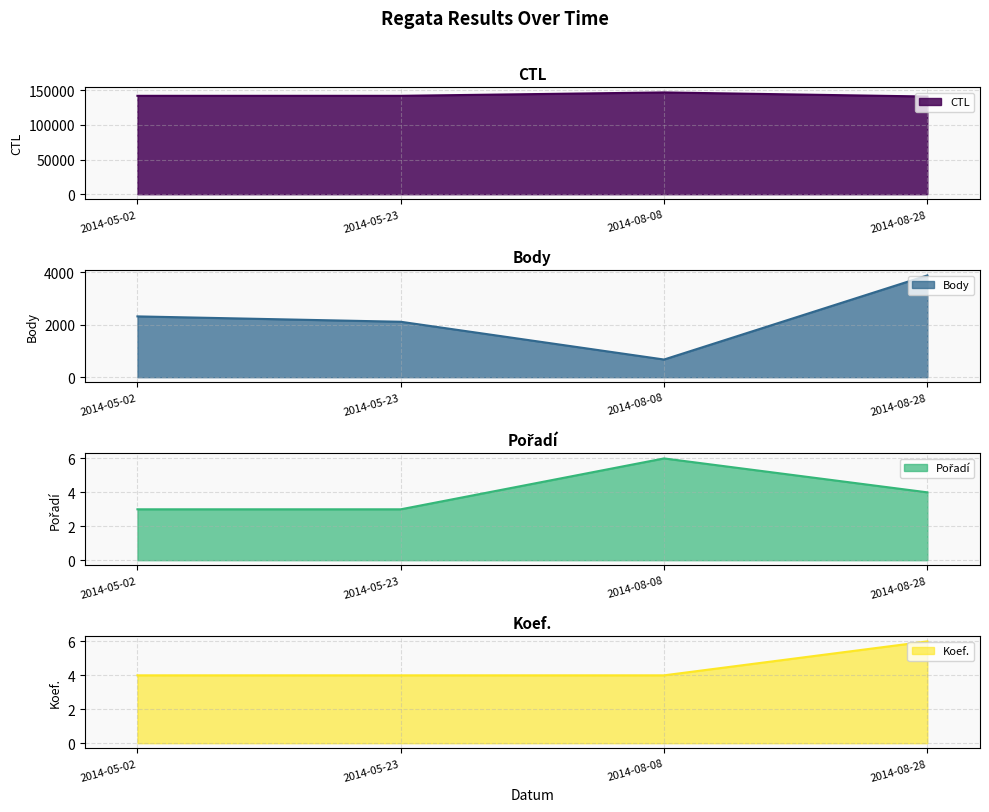

What is the approximate value of CTL at 2014-05-23, to the nearest 100?

142100